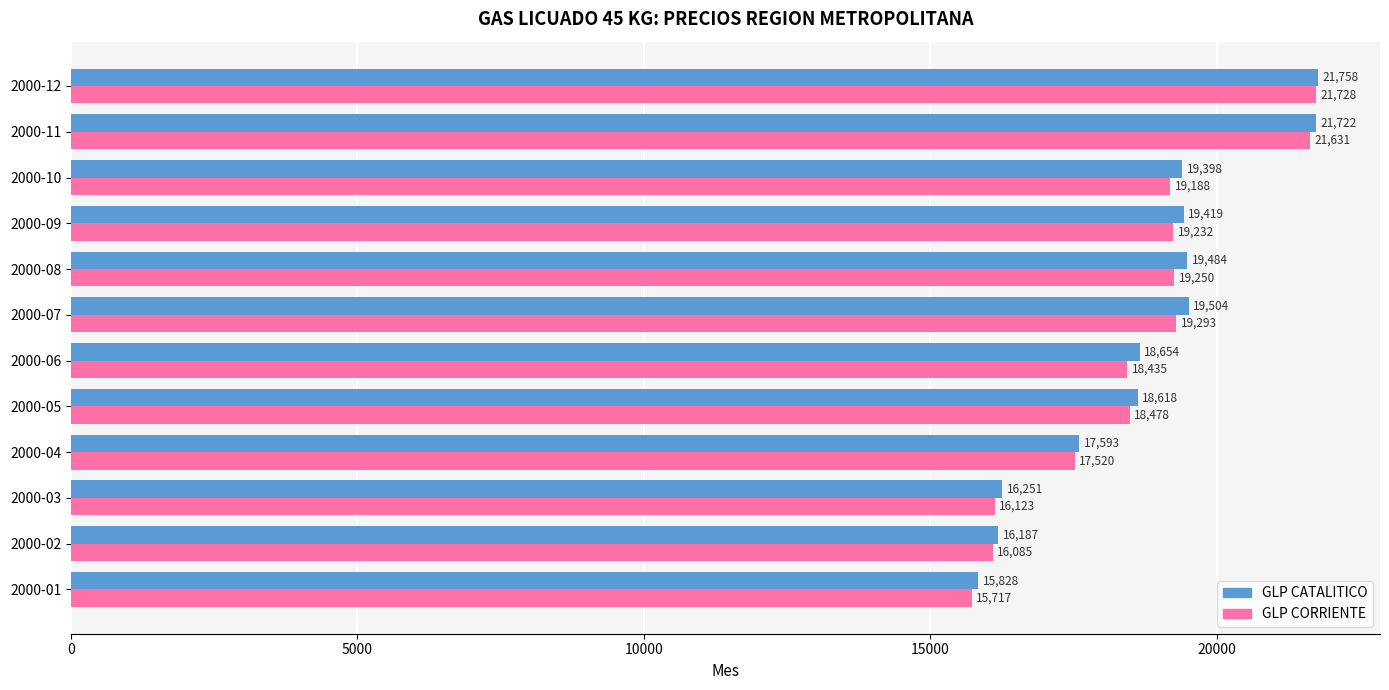

What is the total value across all series at 2000-03?

32374